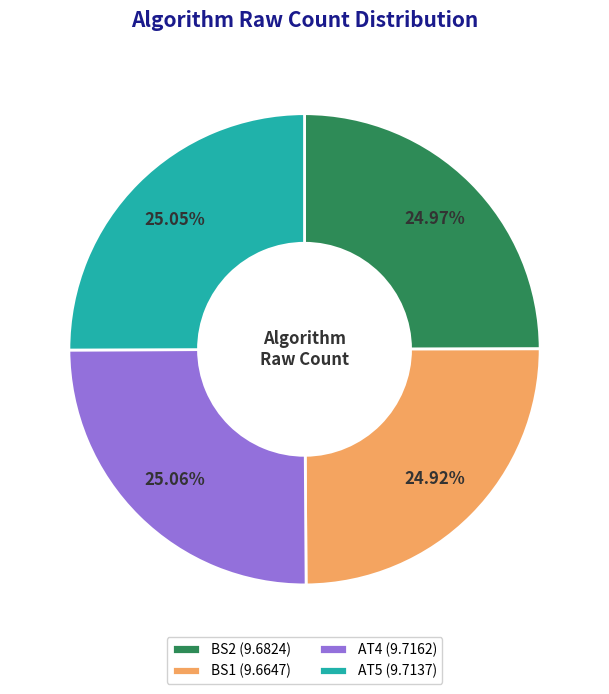

Count the number of slices in the pie.

4